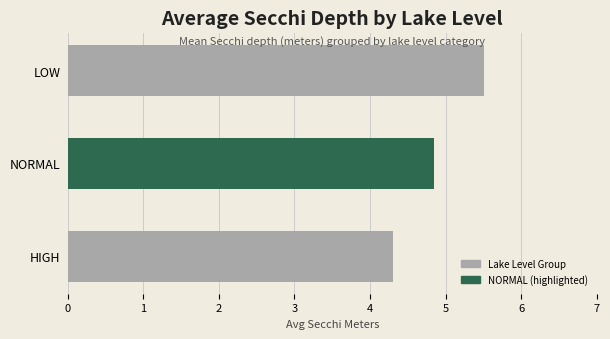

What is the average value?

4.9